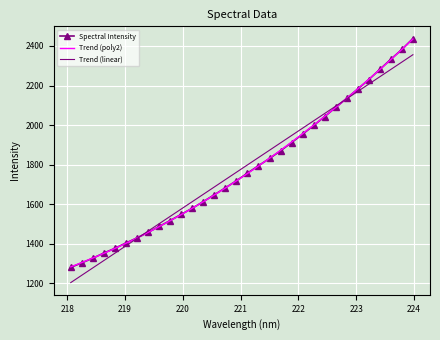

Read the value at 220.7354.

1682.5